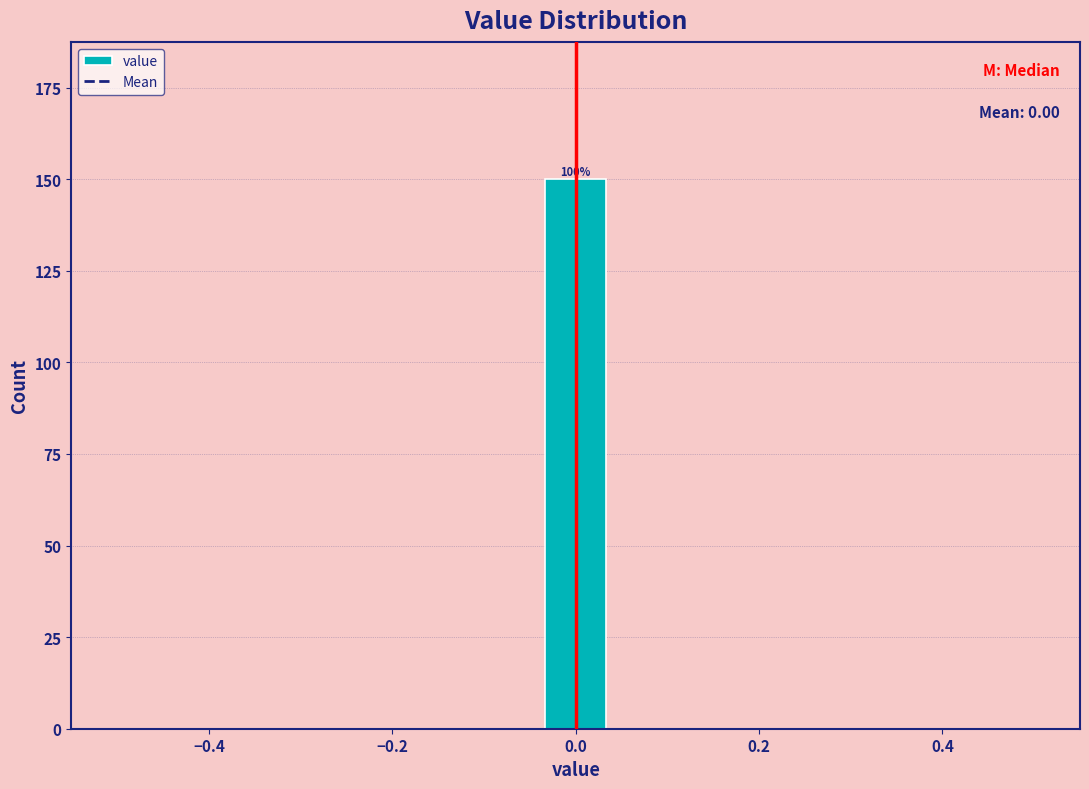

Around what value on the x-axis is the tallest bar? Give the approximate position of its centre, as read against the axis.

0.00